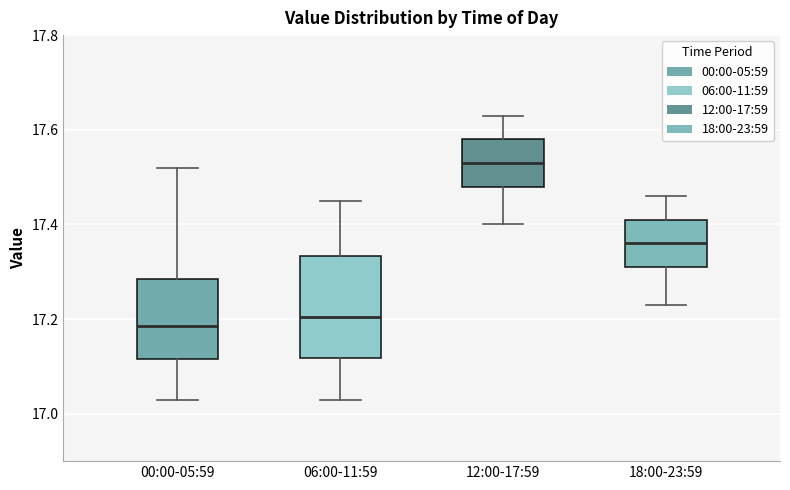

Reading left to right, transcribe this box plot: for each box, give where its median line is, the range the box spans, and where its two whiskers end, as read against the y-axis. The values are not printed on the chart, so give them approximately, as read against the axis.

00:00-05:59: median 17.18, box 17.12 to 17.28, whiskers 17.04 to 17.52
06:00-11:59: median 17.20, box 17.12 to 17.34, whiskers 17.04 to 17.46
12:00-17:59: median 17.54, box 17.48 to 17.58, whiskers 17.40 to 17.64
18:00-23:59: median 17.36, box 17.32 to 17.42, whiskers 17.24 to 17.46